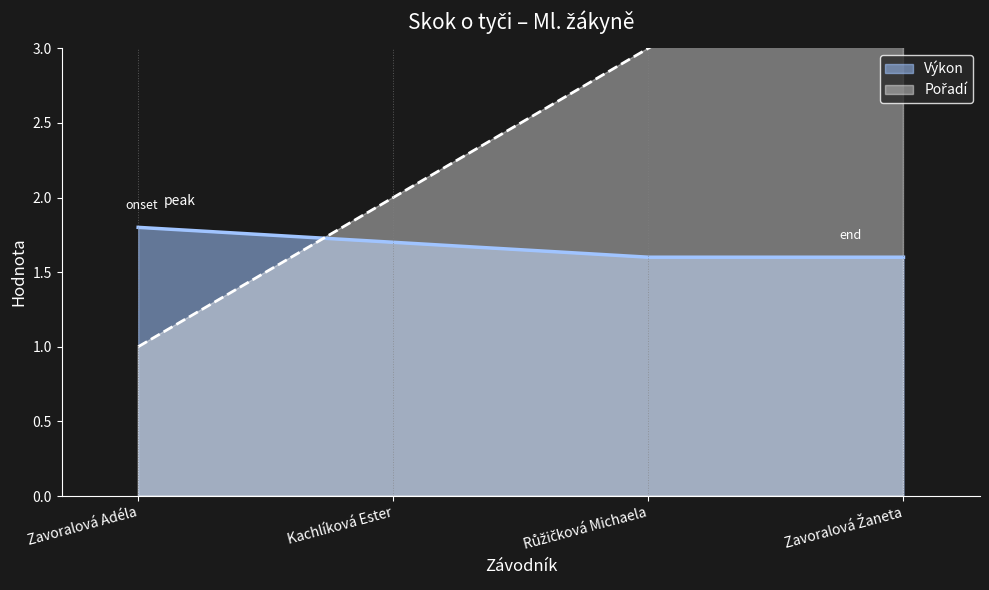

What is the value of the Výkon point at the 3rd from the left?

1.6